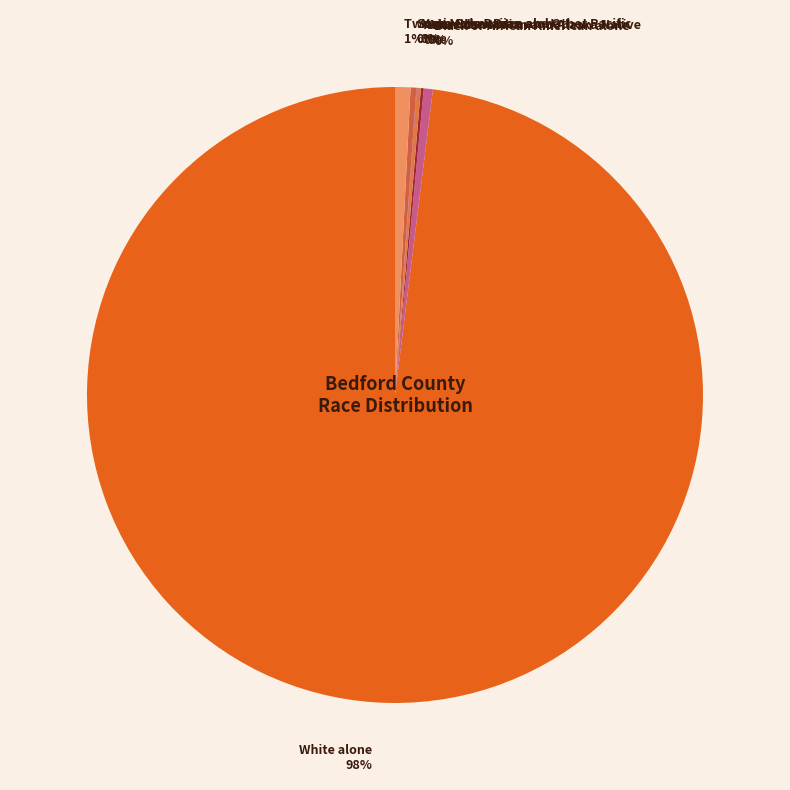

True or false: Some Other Race alone accounts for 0% of the total.

True